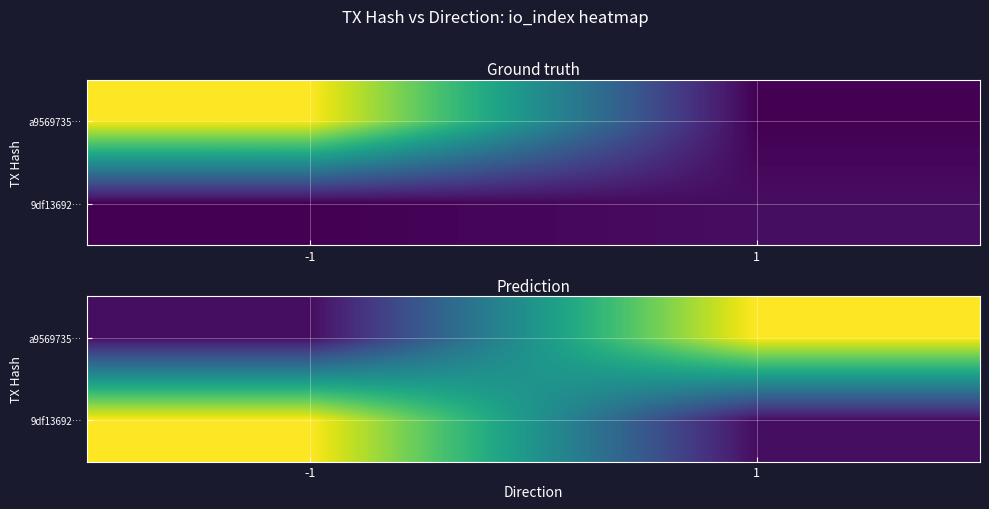

Between -1 and 1, which is larger?

1